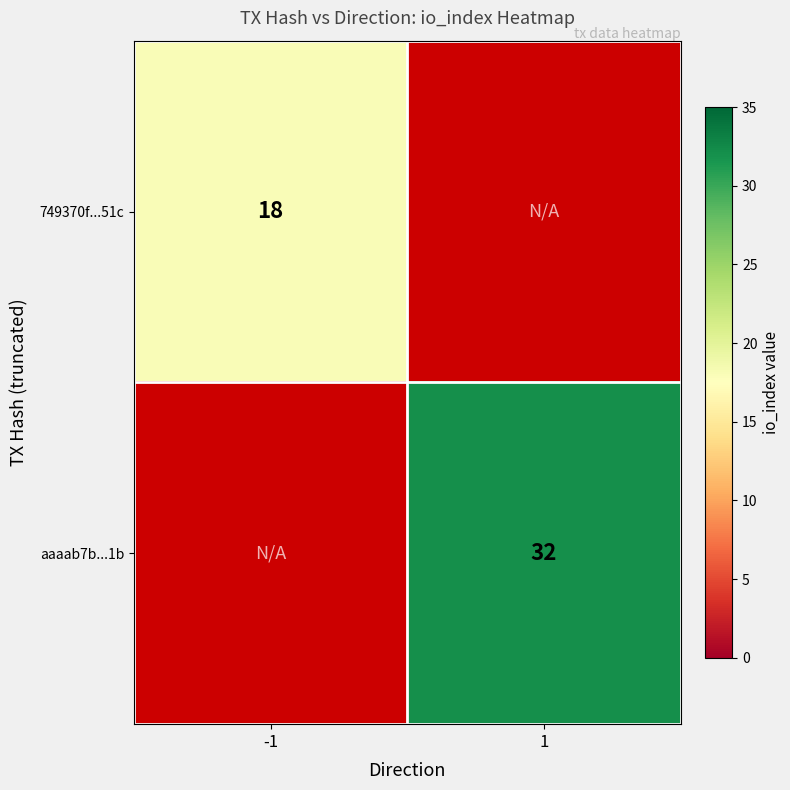

Is it true that 749370f...51c equals 12 at -1?

False